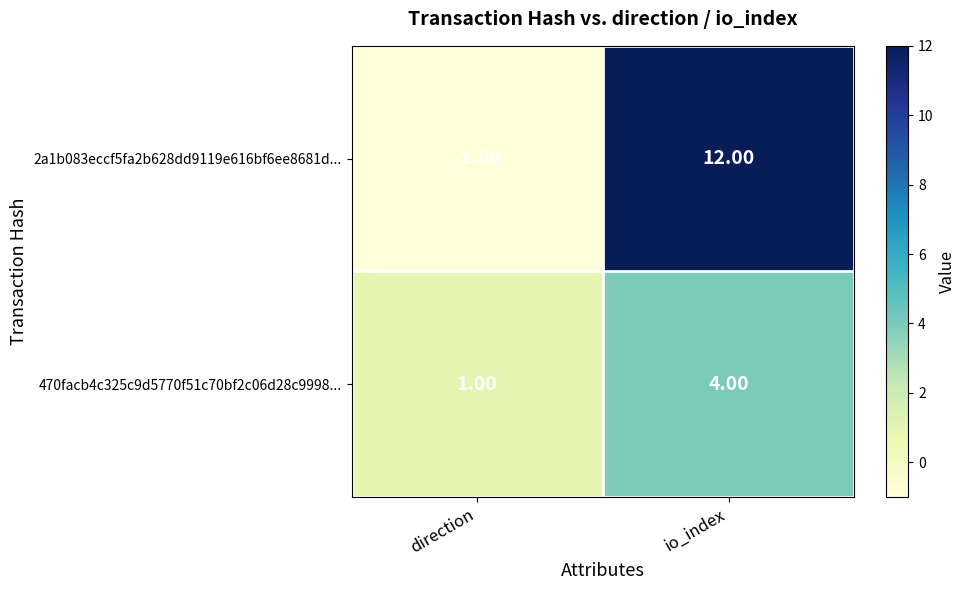

What is the difference between the 2a1b083eccf5fa2b628dd9119e616bf6ee8681d... values at direction and io_index?

13